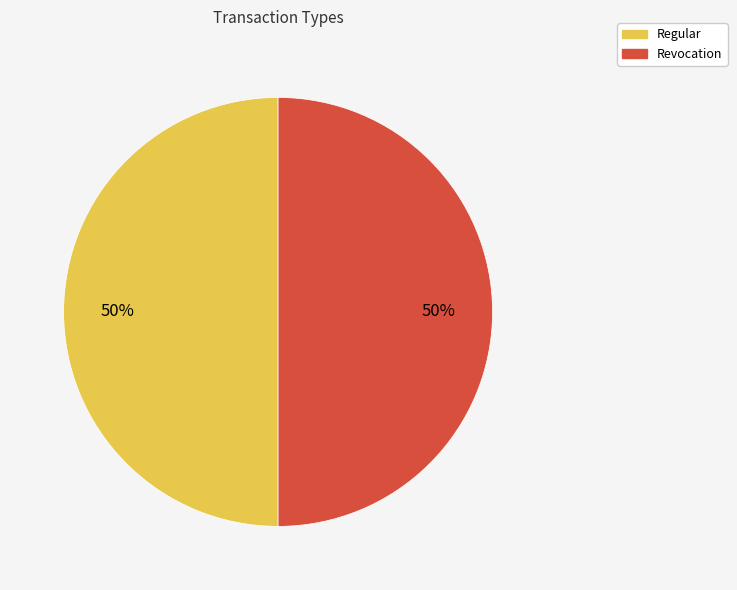

True or false: Revocation accounts for 43% of the total.

False